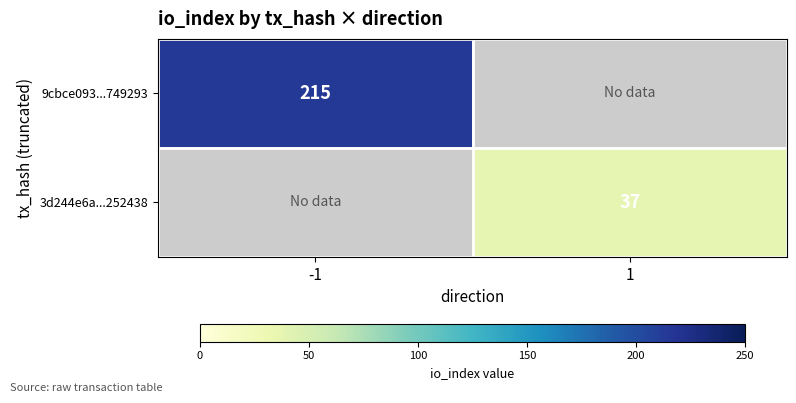

Is it true that 9cbce093...749293 equals 342.3 at -1?

False